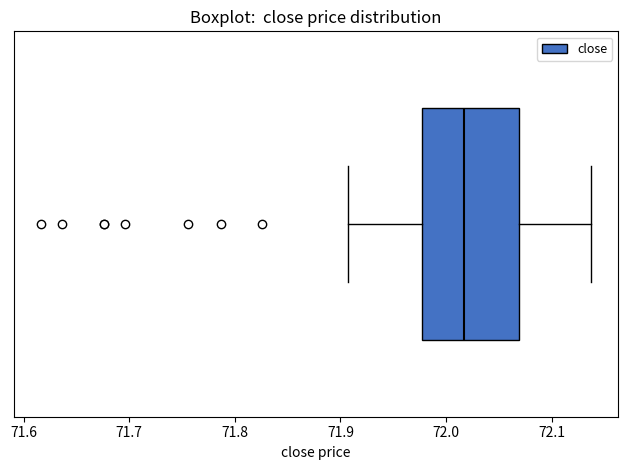

Transcribe this box plot: give where the median line is, the range the box spans, and where the two whiskers end, as read against the x-axis. The values are not printed on the chart, so give them approximately, as read against the axis.

median 72.02, box 71.98 to 72.07, whiskers 71.91 to 72.14